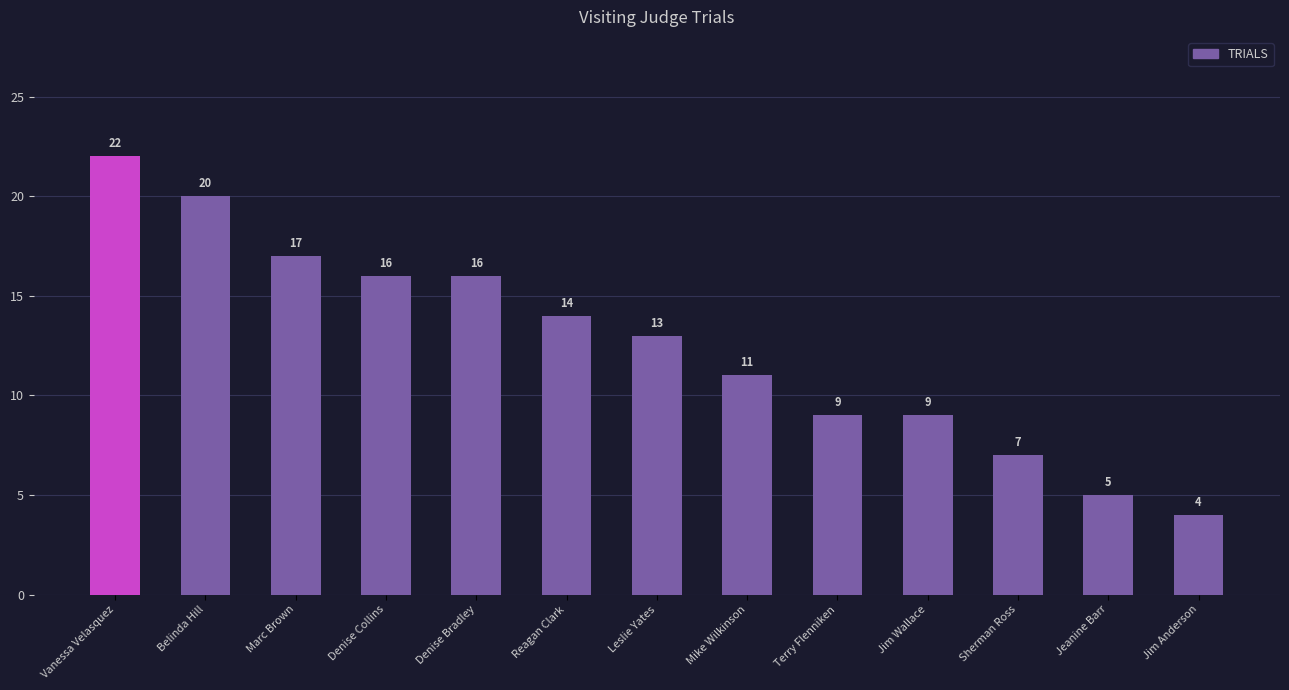

Which has a higher value, Jeanine Barr or Mike Wilkinson?

Mike Wilkinson